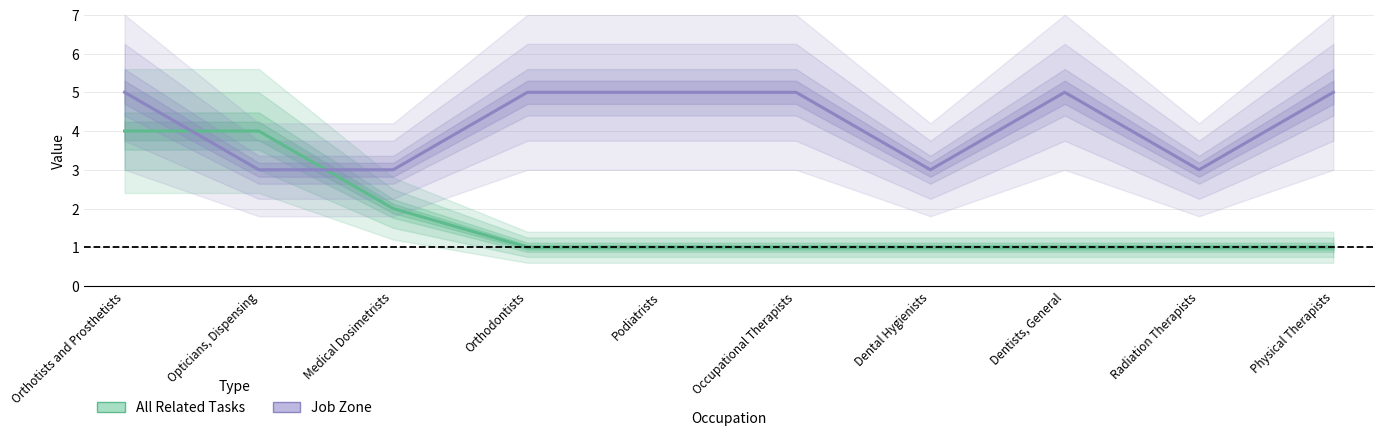

At which label does Job Zone reach its peak?

Orthotists and Prosthetists